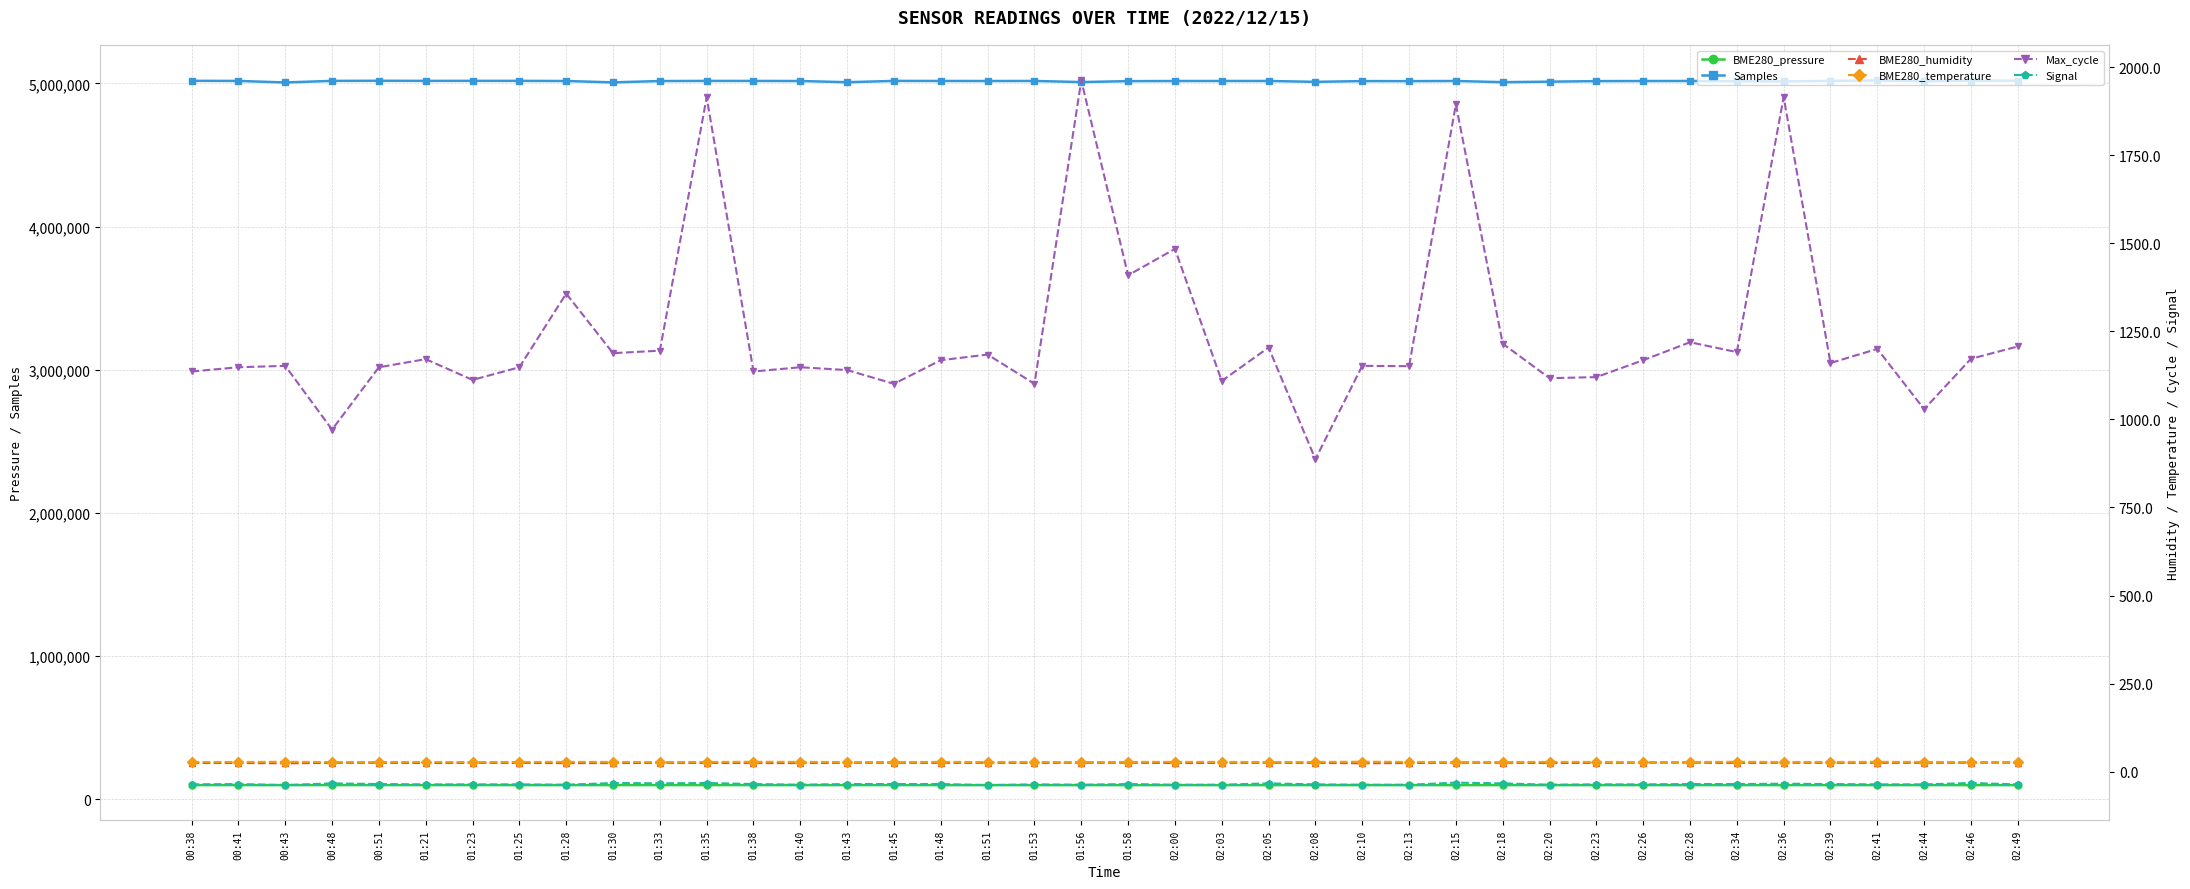

Where is BME280_temperature nearest to the value 27?

02:26